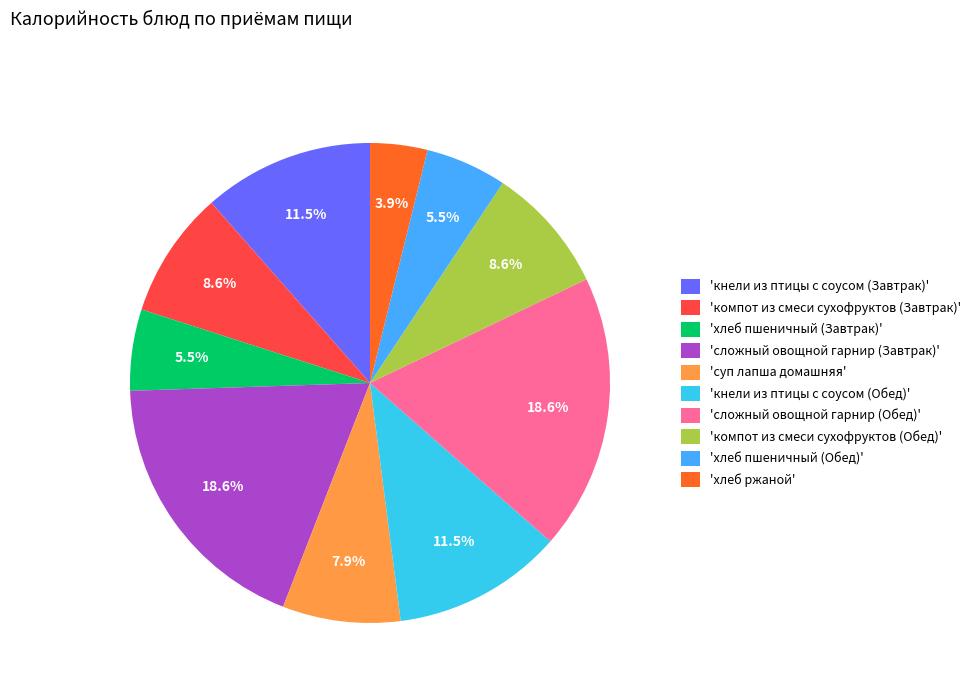

How many segments does this pie chart have?

10